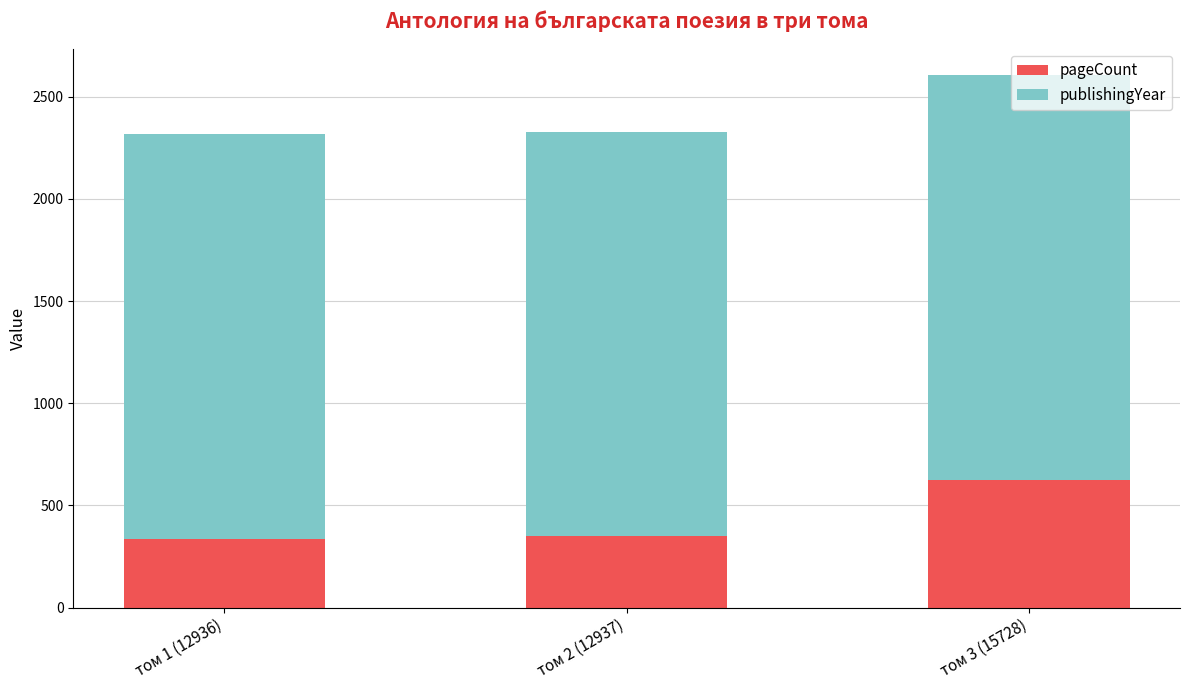

What is the total value across all series at том 3 (15728)?

2606